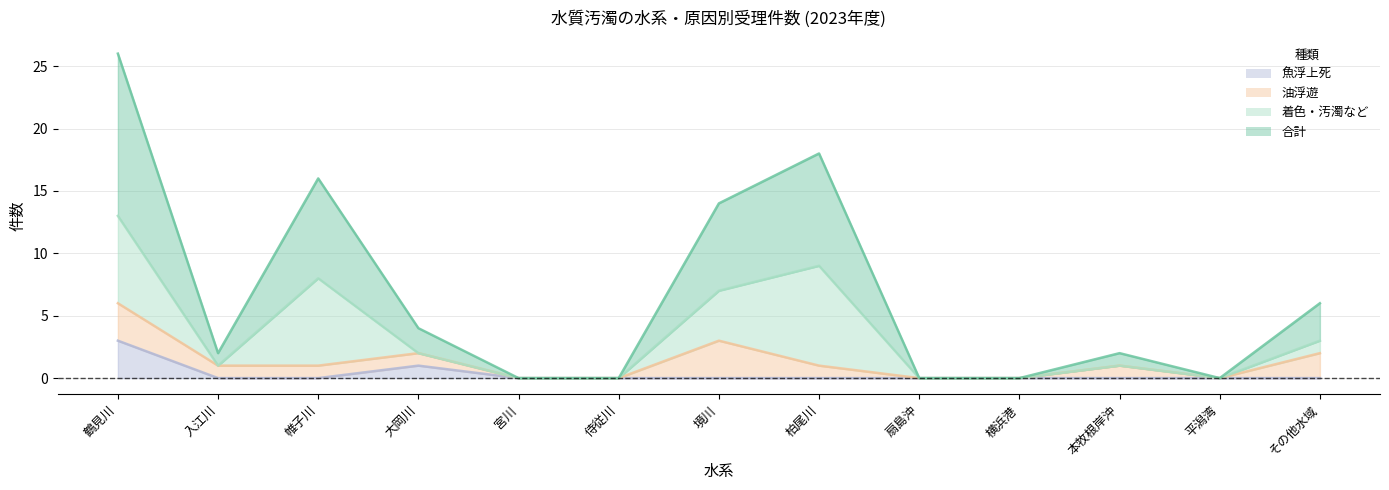

What is the sum of all 合計 values?

44